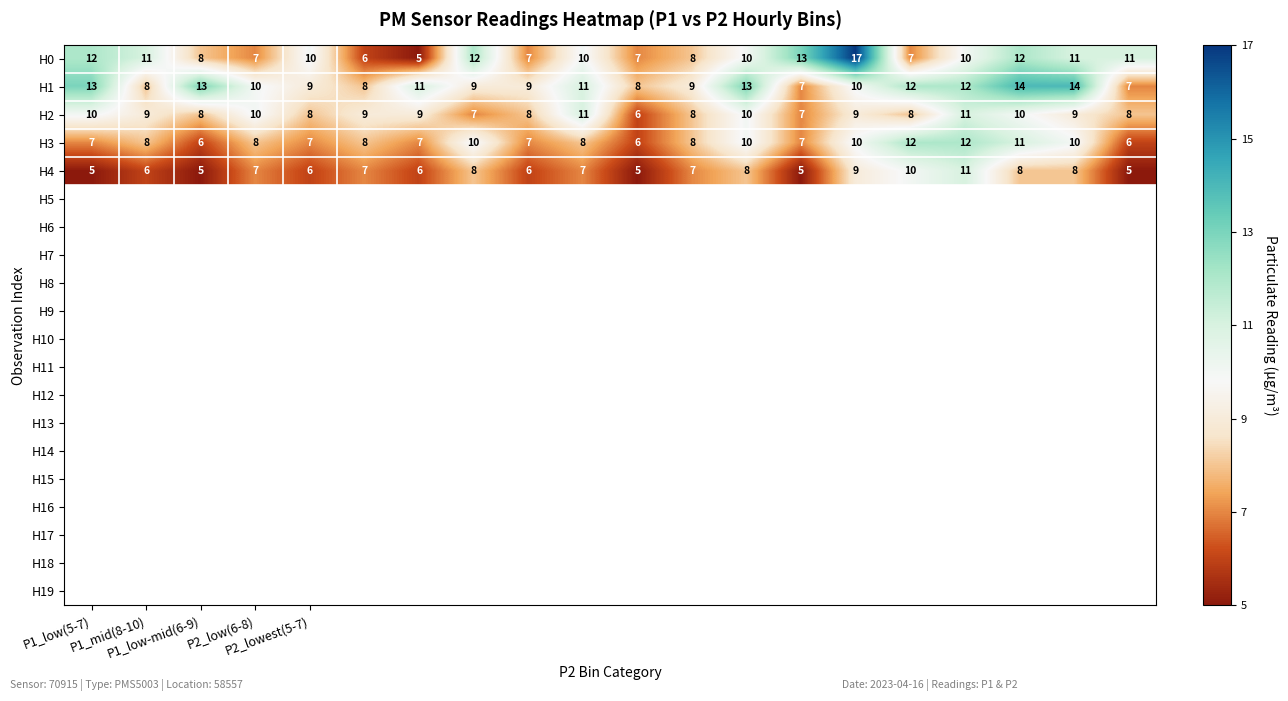

At how many categories does at least one series exceed 5?

20